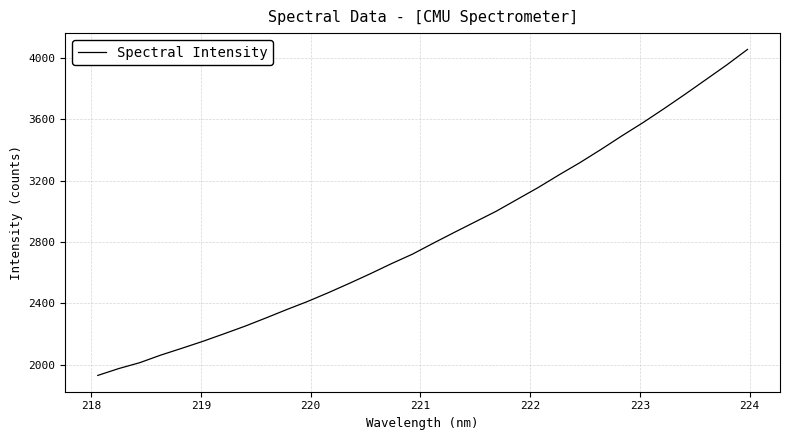

What is the minimum value shown in the chart?

1931.1